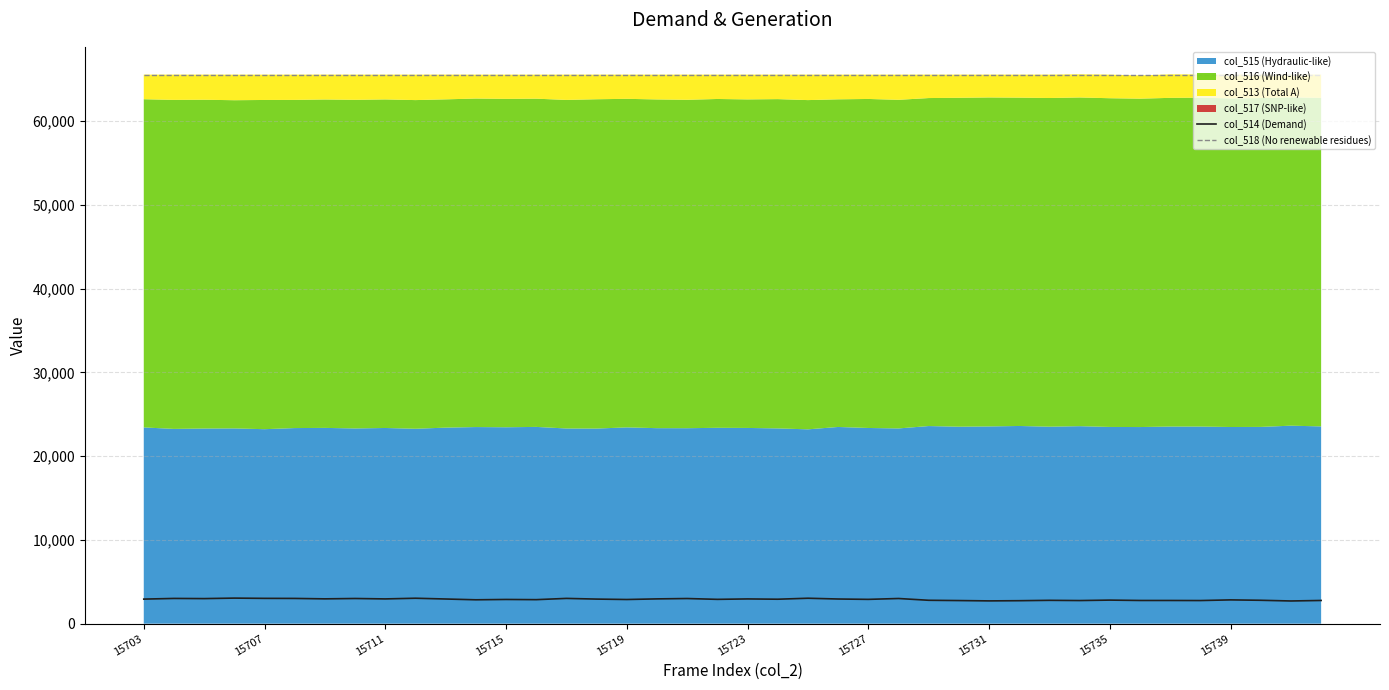

True or false: col_518 (No renewable residues) and col_514 (Demand) cross at least once.

False